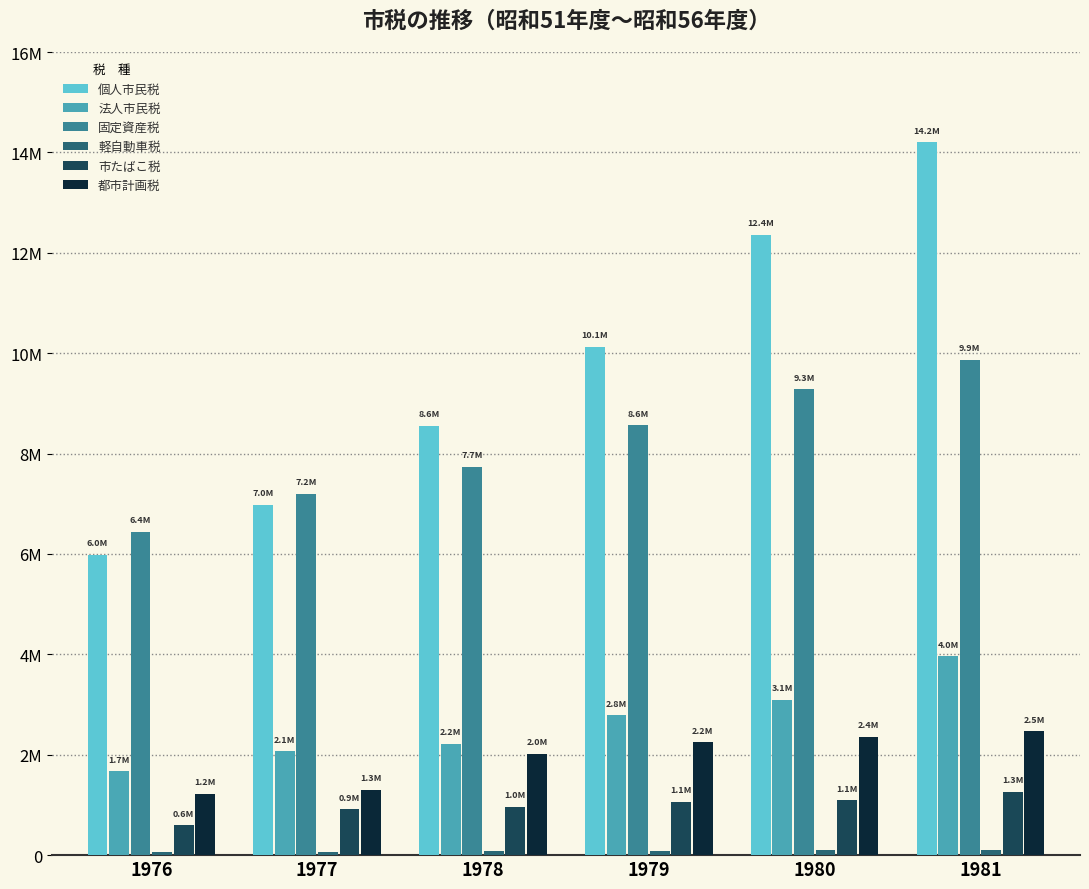

How many groups of bars are there?

6